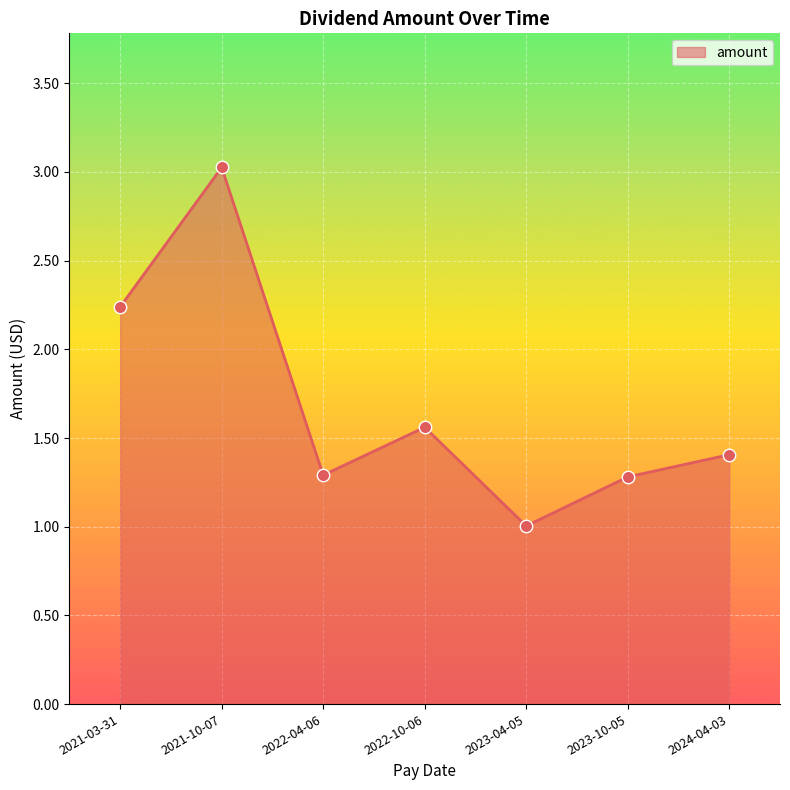

Approximately how many times larger is the value at 2023-04-05 compared to 2024-04-03?

0.7